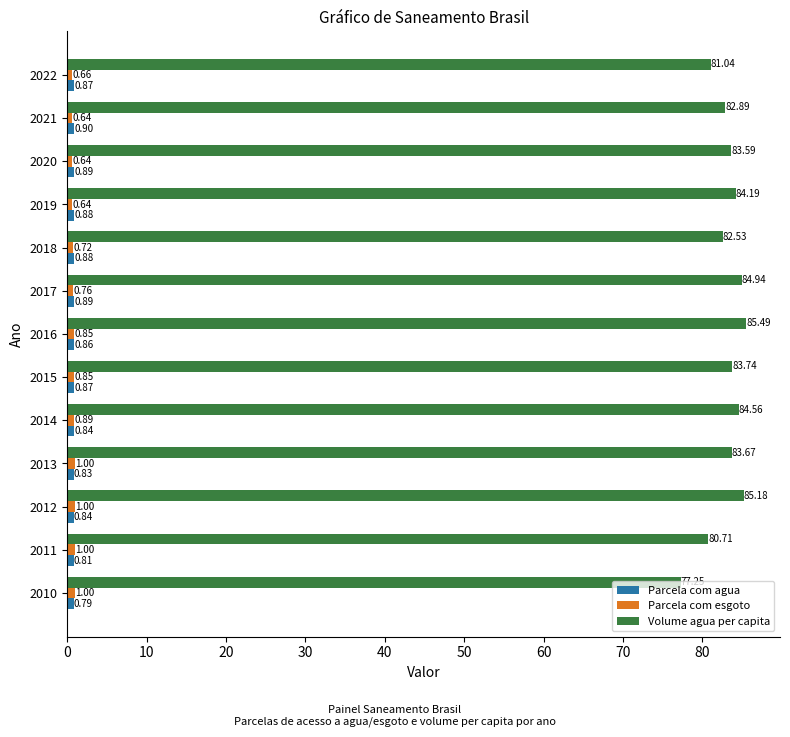

Count the number of data series in this chart.

3